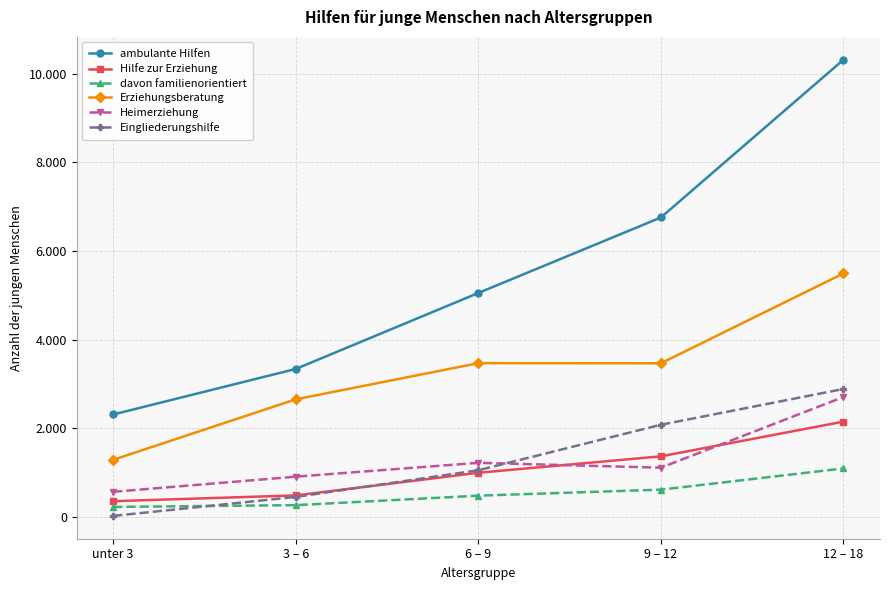

What are all the series names shown in the legend?

ambulante Hilfen, Hilfe zur Erziehung, davon familienorientiert, Erziehungsberatung, Heimerziehung, Eingliederungshilfe